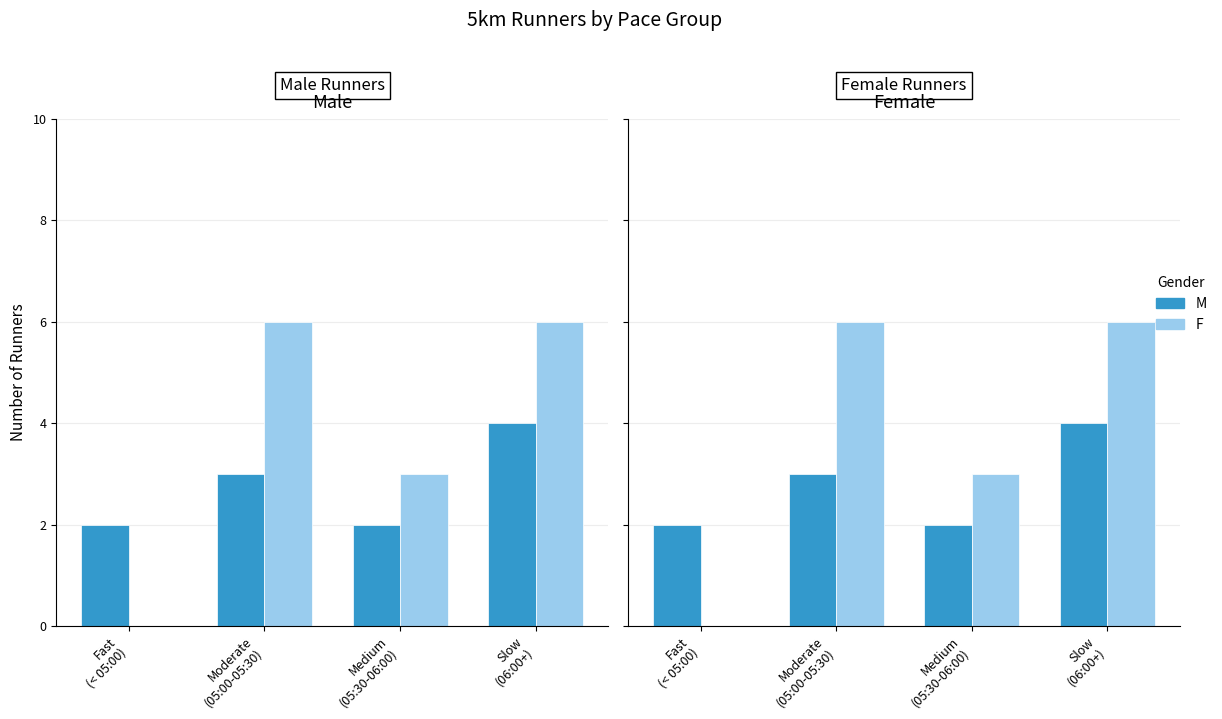

Reading left to right, list all the values displayed in this chart.

M: 2	3	2	4
F: 0	6	3	6